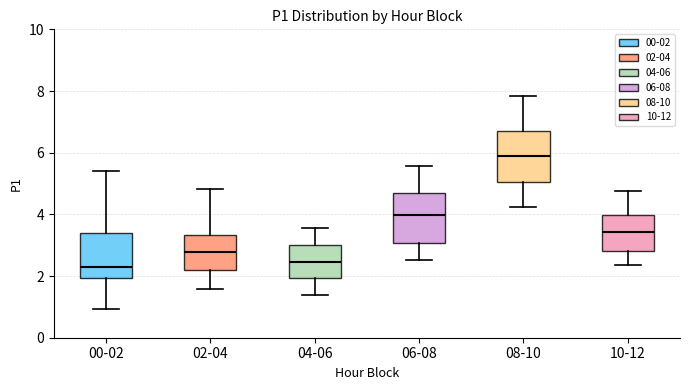

Reading left to right, transcribe this box plot: for each box, give where its median line is, the range the box spans, and where its two whiskers end, as read against the y-axis. The values are not printed on the chart, so give them approximately, as read against the axis.

00-02: median 2.4, box 2.0 to 3.4, whiskers 1.0 to 5.4
02-04: median 2.8, box 2.2 to 3.4, whiskers 1.6 to 4.8
04-06: median 2.4, box 2.0 to 3.0, whiskers 1.4 to 3.6
06-08: median 4.0, box 3.0 to 4.6, whiskers 2.6 to 5.6
08-10: median 6.0, box 5.0 to 6.8, whiskers 4.2 to 7.8
10-12: median 3.4, box 2.8 to 4.0, whiskers 2.4 to 4.8